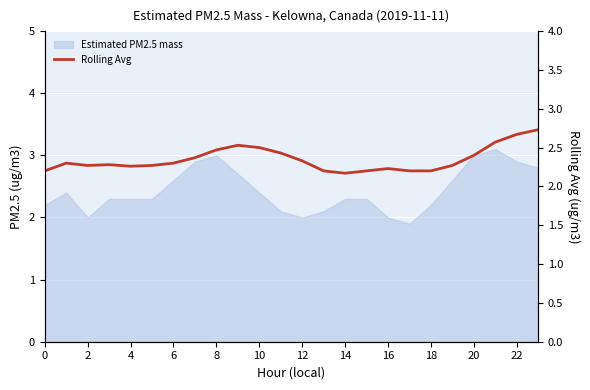

Where is the first local minimum?

2